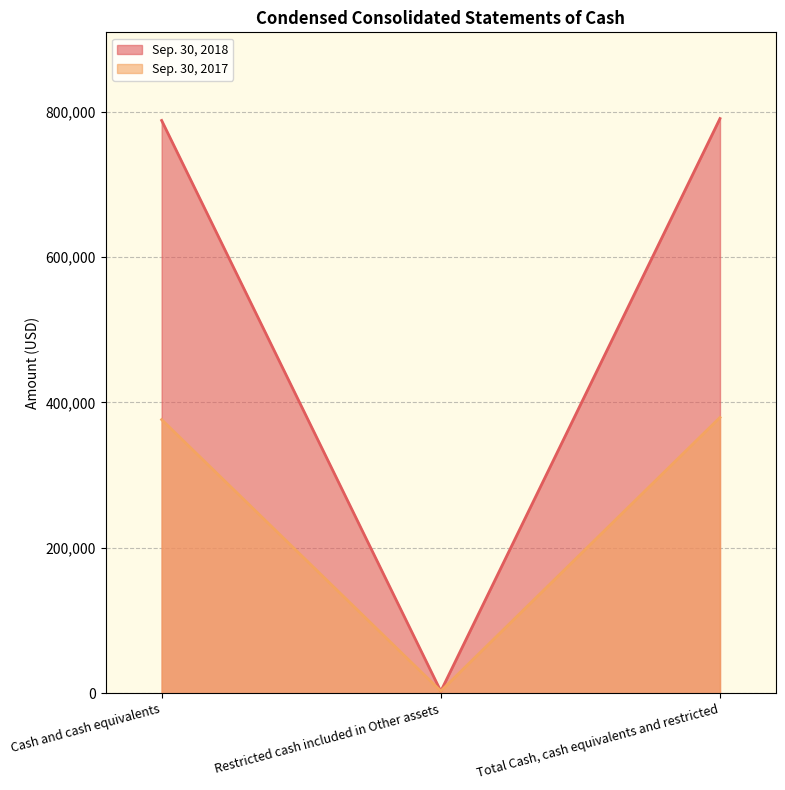

What is the label of the 1st point from the left?

Cash and cash equivalents